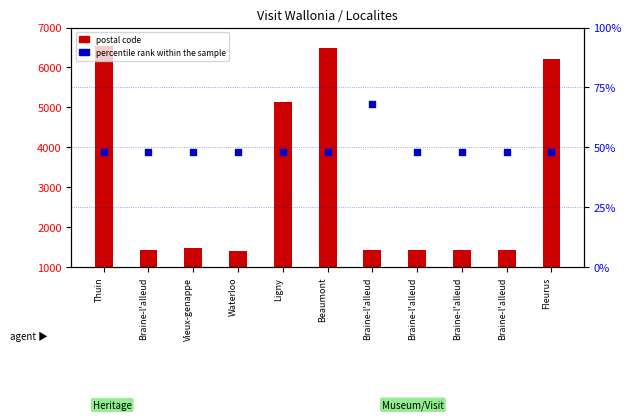

What is the total value across all series at Braine-l'alleud?

1468